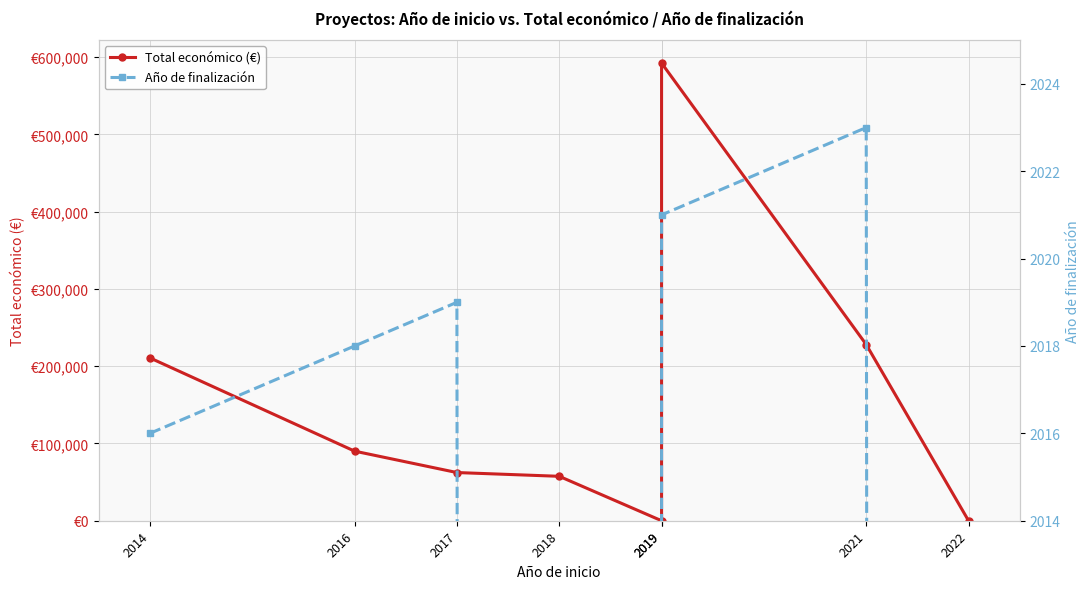

How many categories are shown in the chart?

8